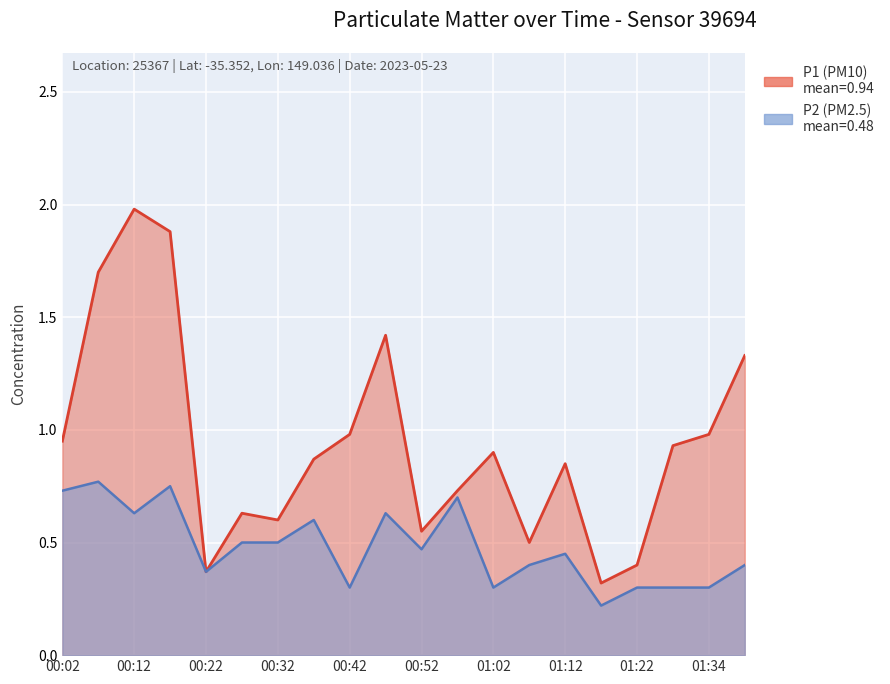

True or false: P1 has more than 2 points higher than both neighbors.

True